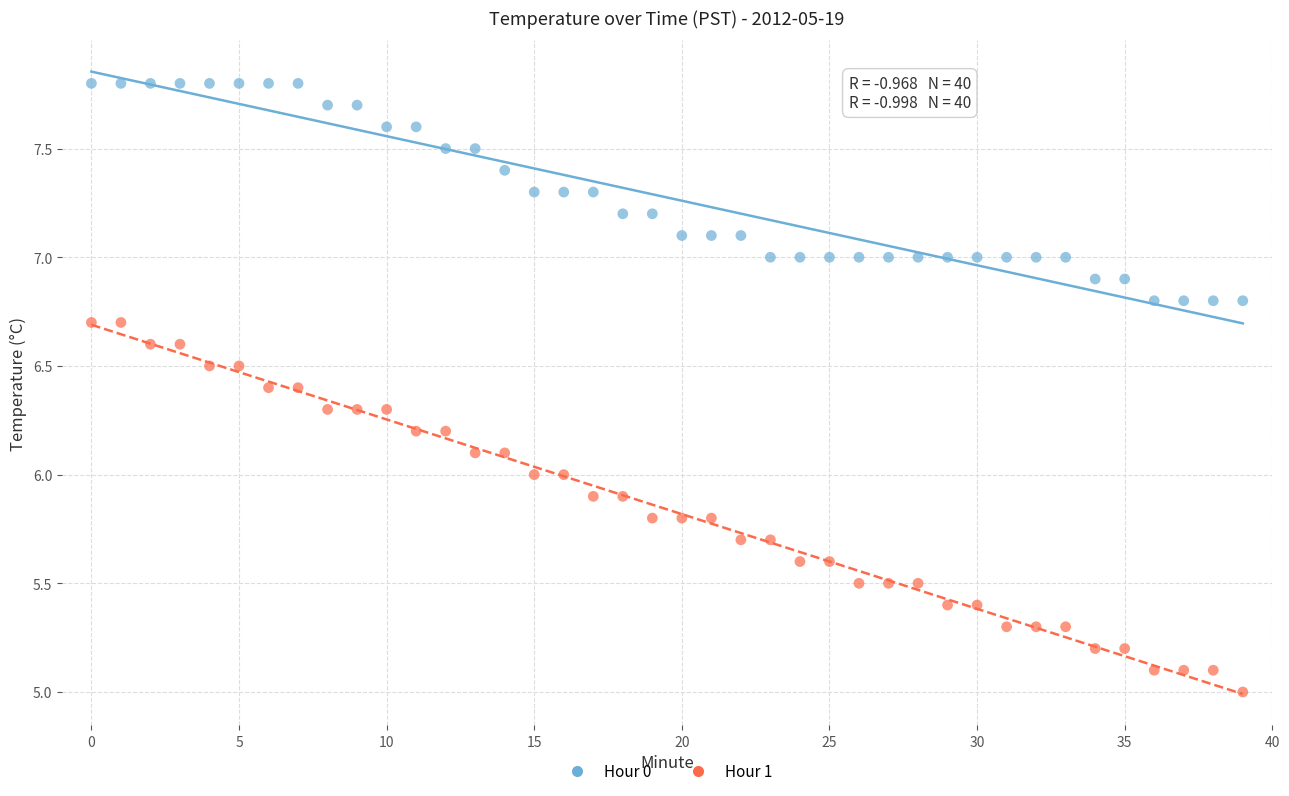

Which series has the largest Y range (max minus min)?

Hour 1